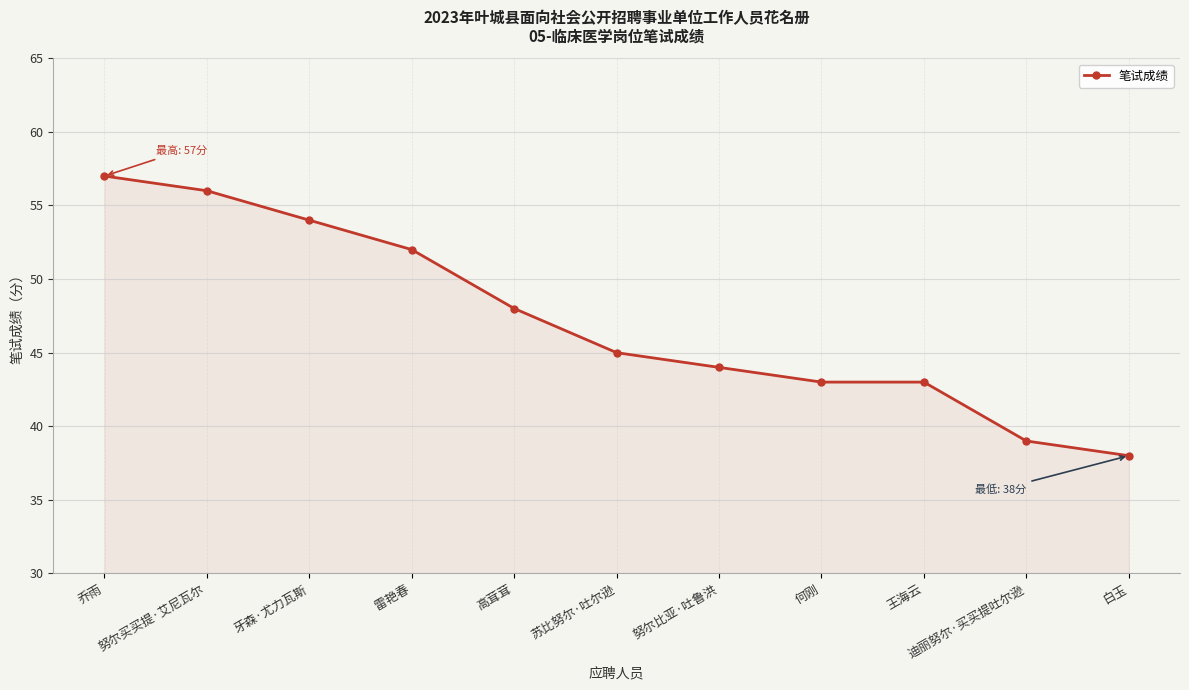

Approximately how many times larger is the value at 苏比努尔·吐尔逊 compared to 迪丽努尔·买买提吐尔逊?

1.2